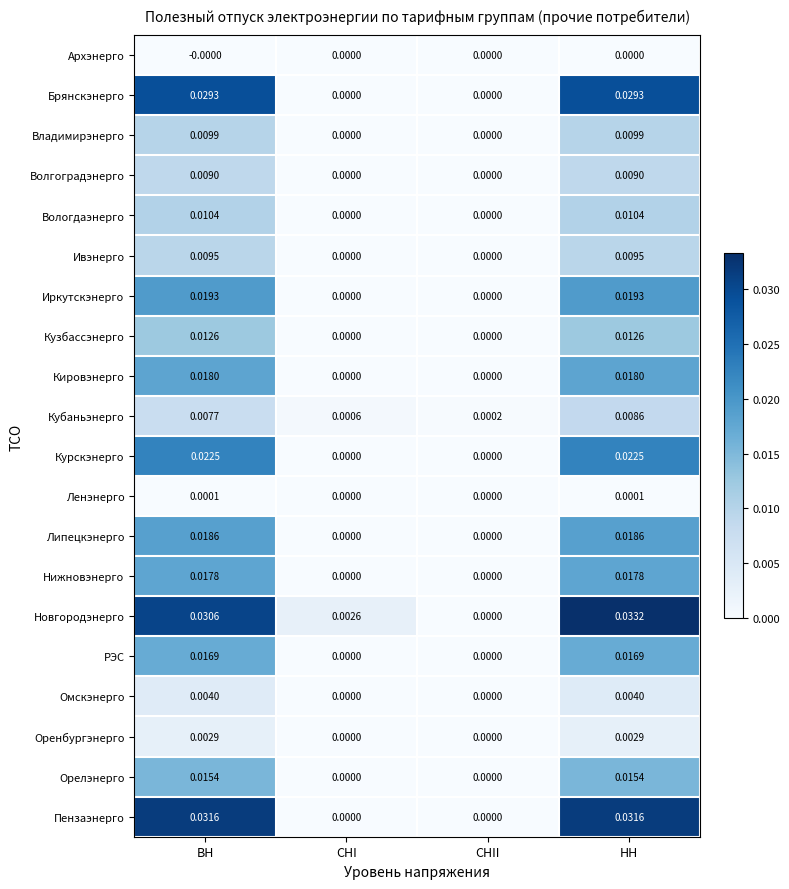

How many distinct data groups are displayed?

20